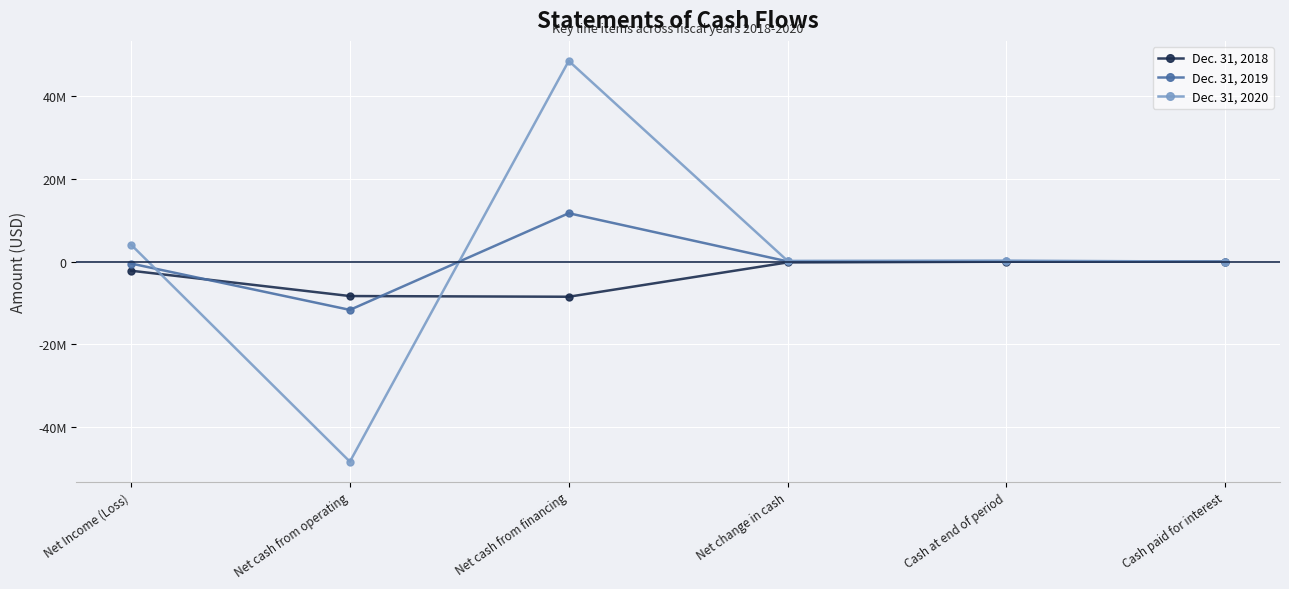

What is the maximum value shown in the chart?

48505169